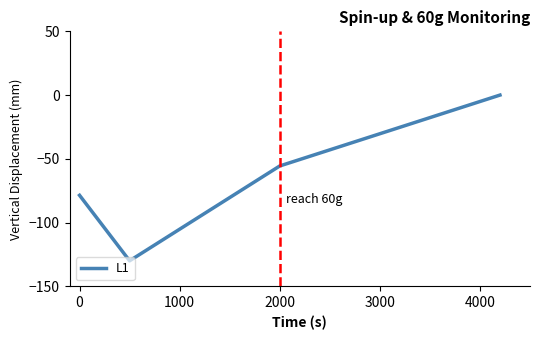

True or false: there are more than 0 points higher than both neighbors.

False